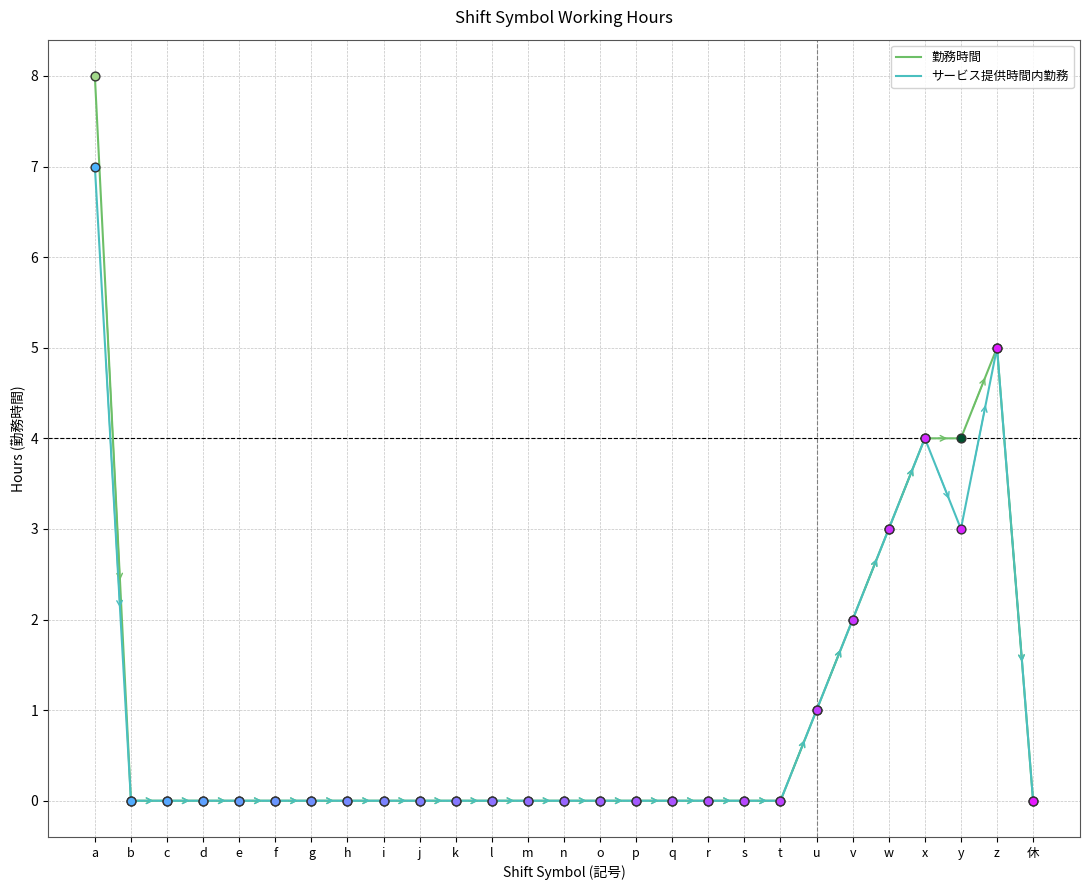

At which category is the sum across all series the highest?

a